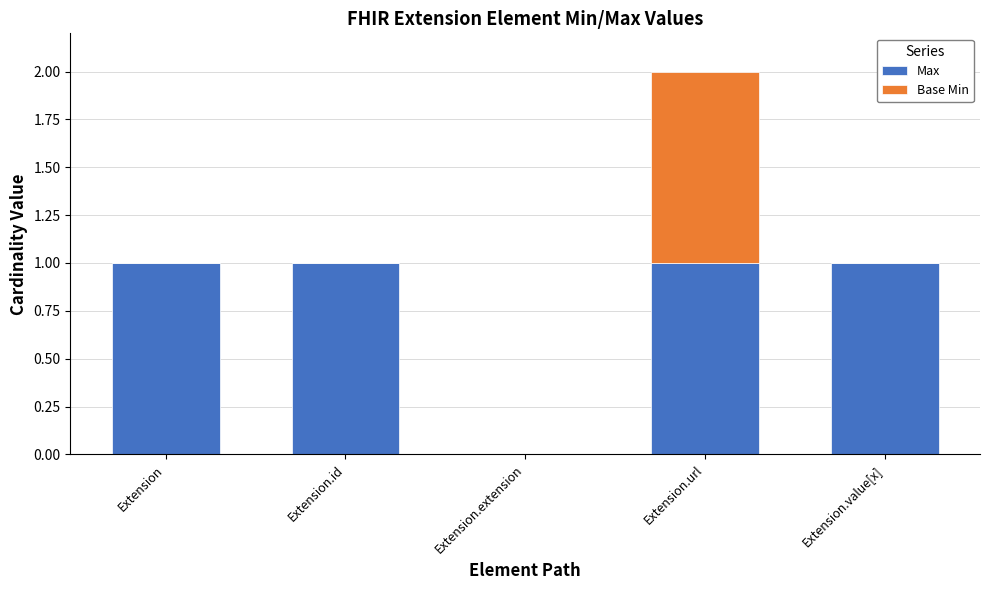

Reading left to right, list the values for the Max series.

Extension=1	Extension.id=1	Extension.extension=0	Extension.url=1	Extension.value[x]=1